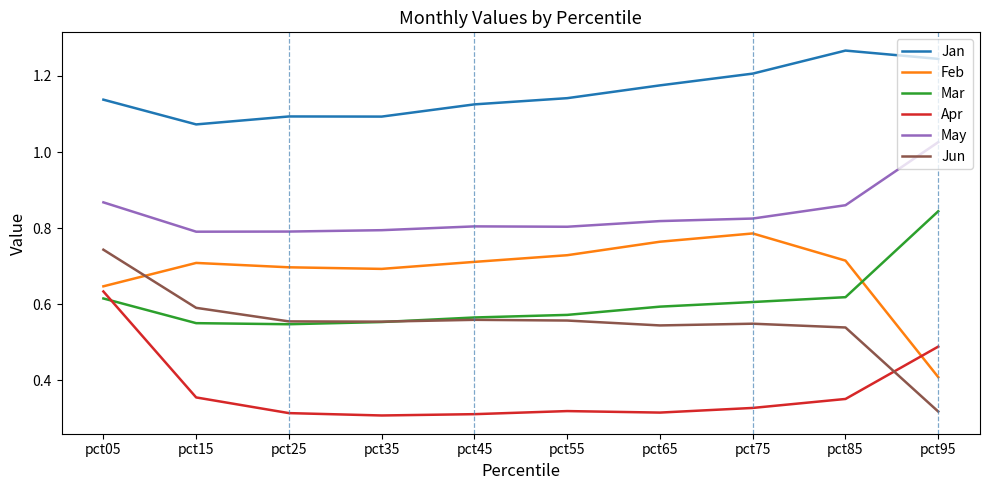

At which category is the sum across all series the highest?

pct05